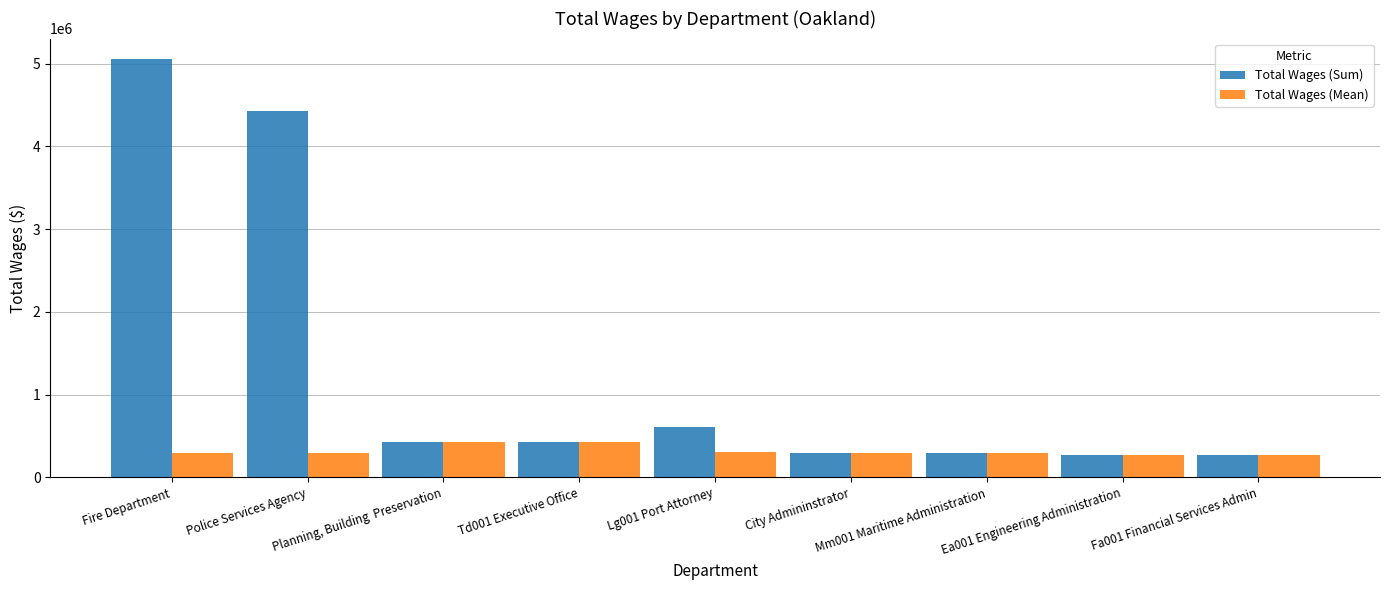

Which series has the largest total across all categories?

Total Wages (Sum)